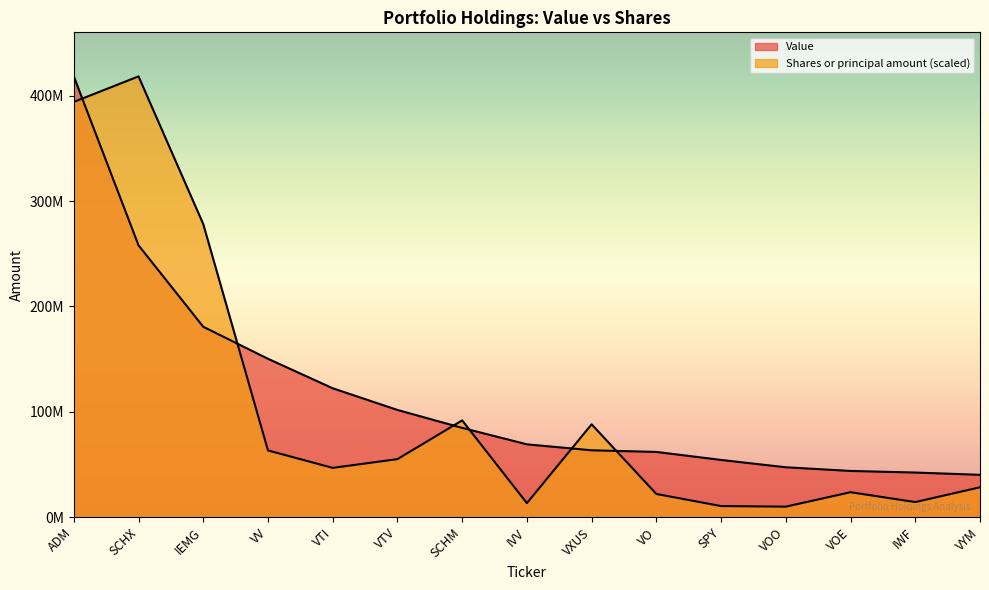

At which label is Value closest to 229269794?

SCHX